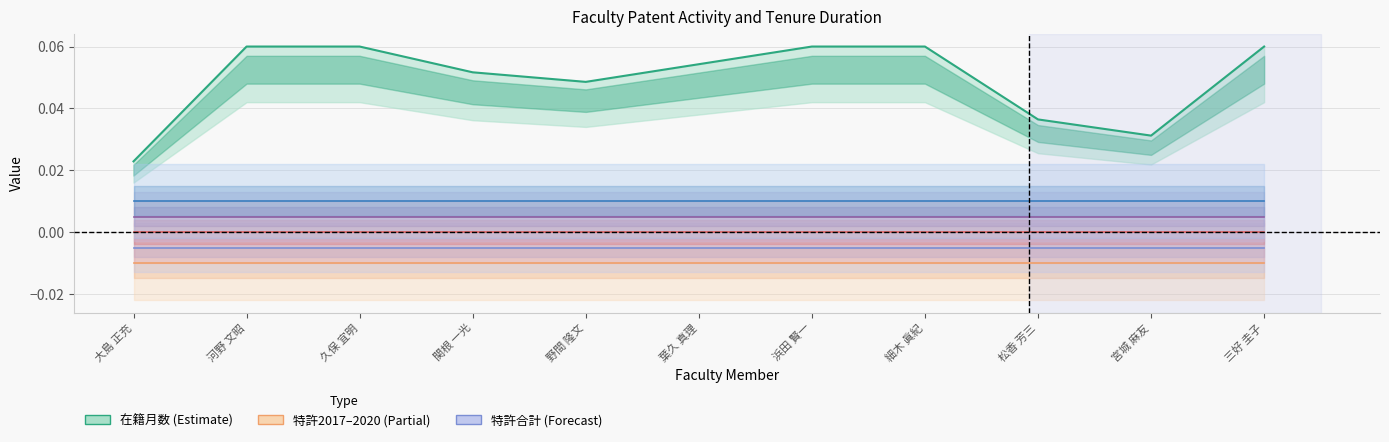

True or false: 特許2017 and 在籍月数 intersect in this chart.

False